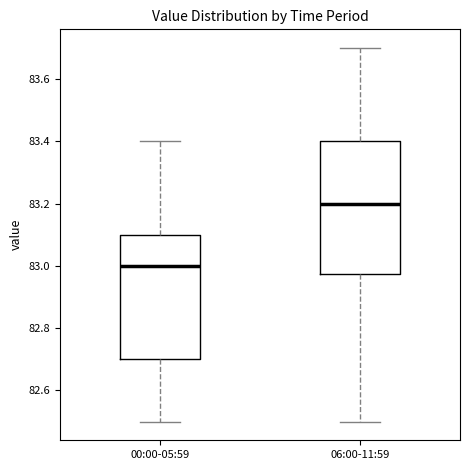

Comparing the boxes themselves (not the whiskers), which one is the tallest?

06:00-11:59